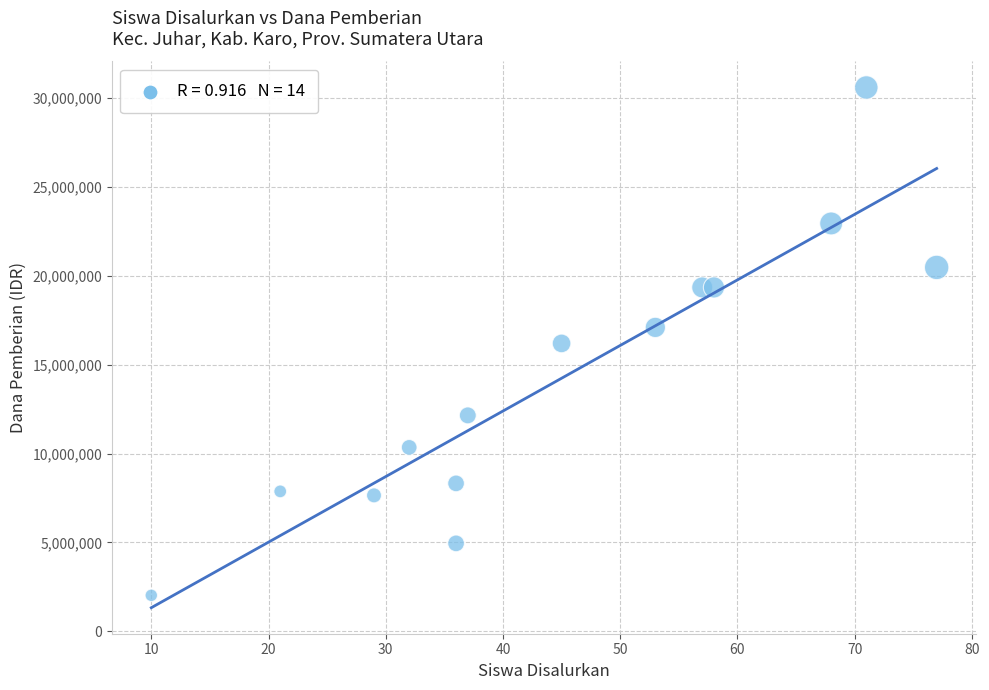

What is the range of X values (max minus min)?

67